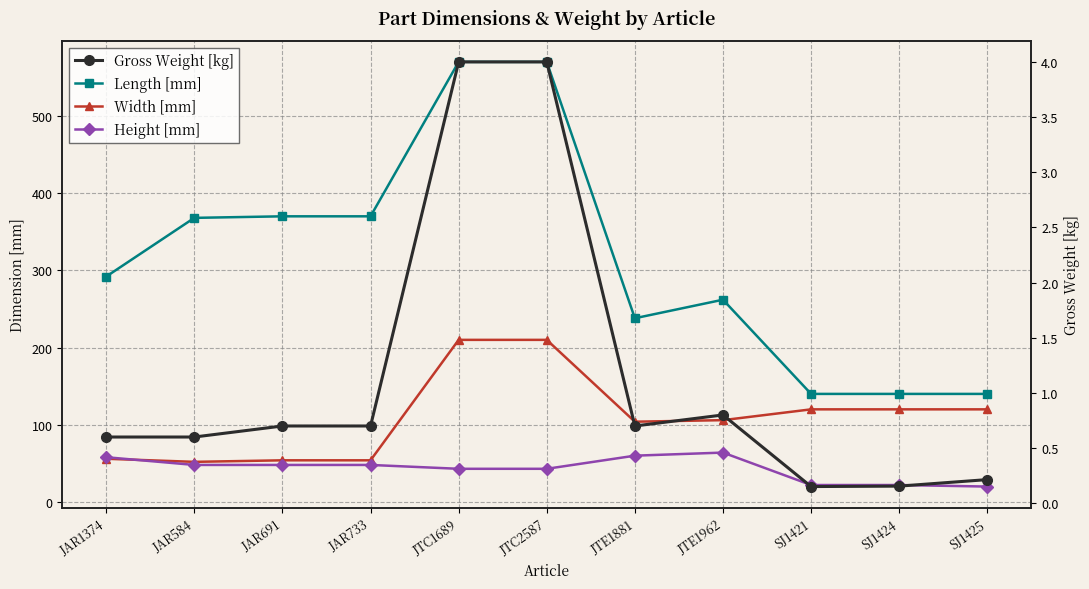

True or false: Width [mm] has more than 2 interior local peaks.

False